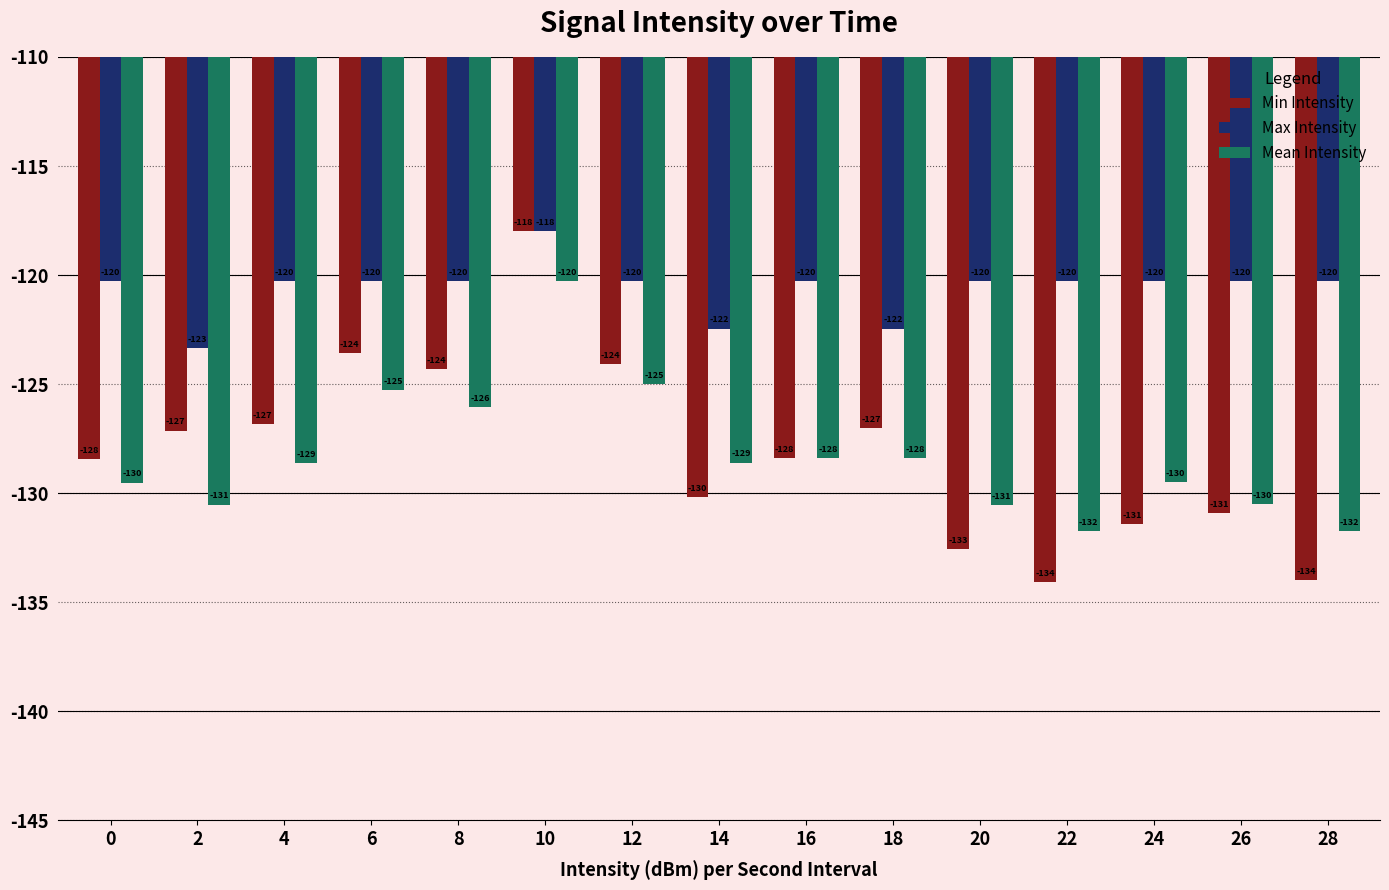

The value of Mean Intensity at 16 is -59.2. True or false?

False